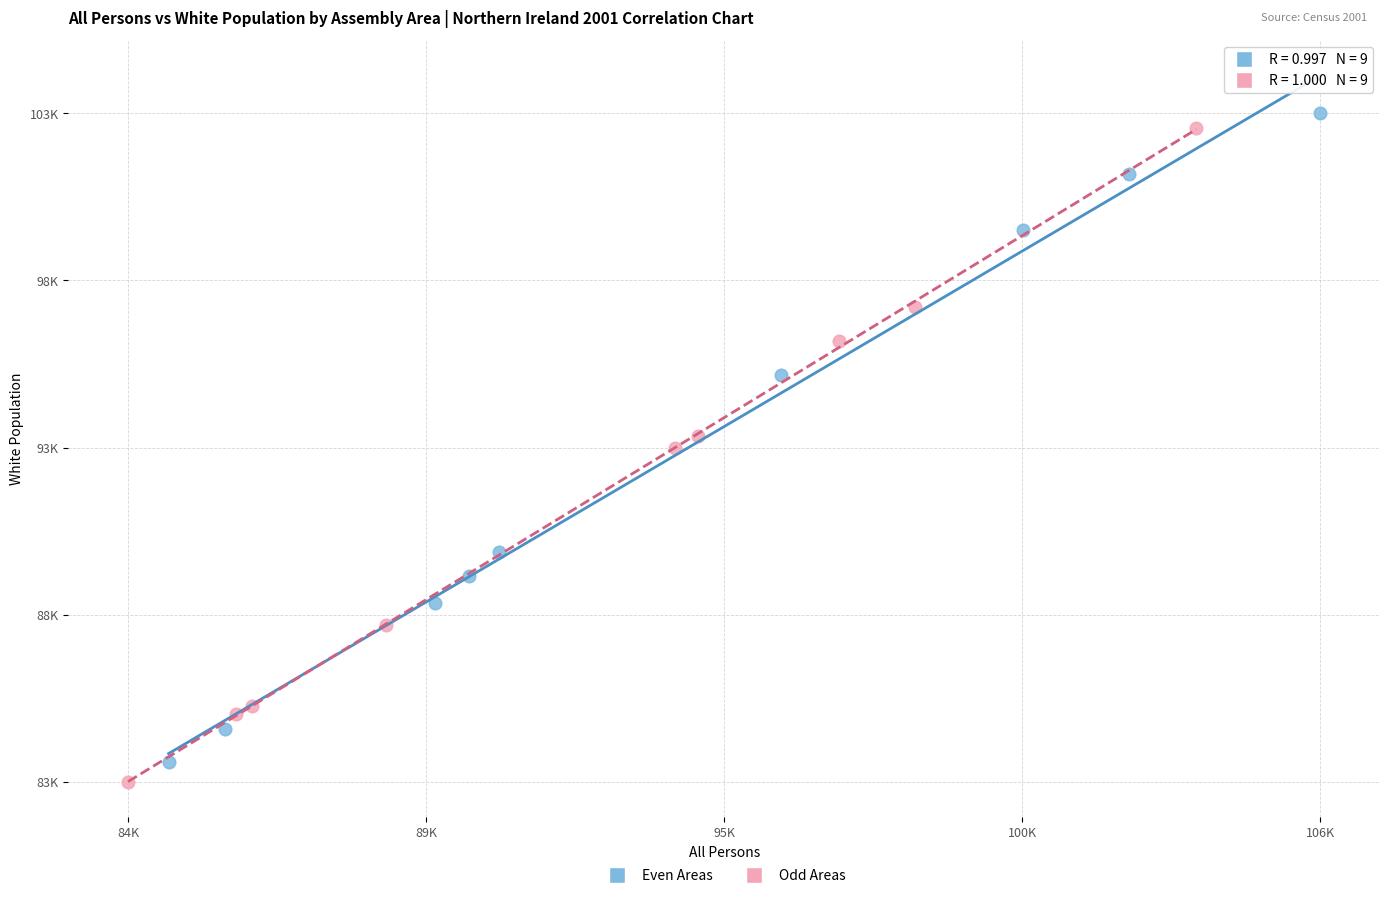

Which series reaches the maximum Y coordinate?

Even Areas